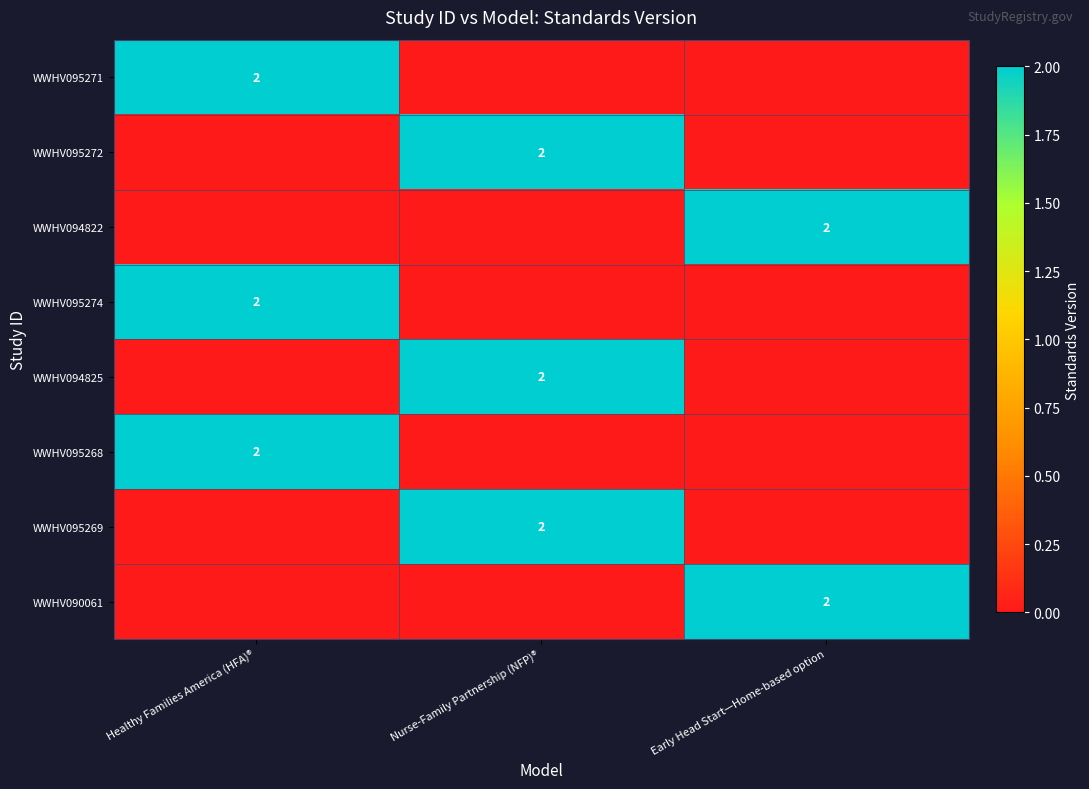

True or false: WWHV095272 has a value of 4 at Nurse-Family Partnership (NFP)®.

False